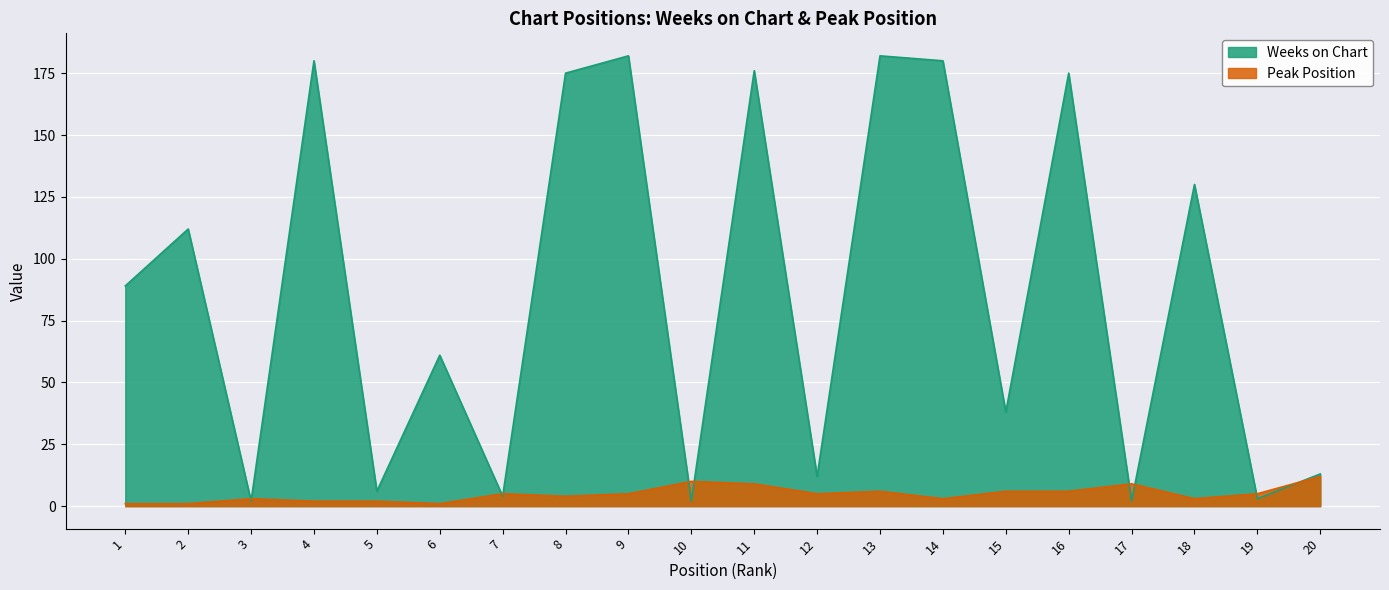

Which has a higher value, 2 or 10?

2